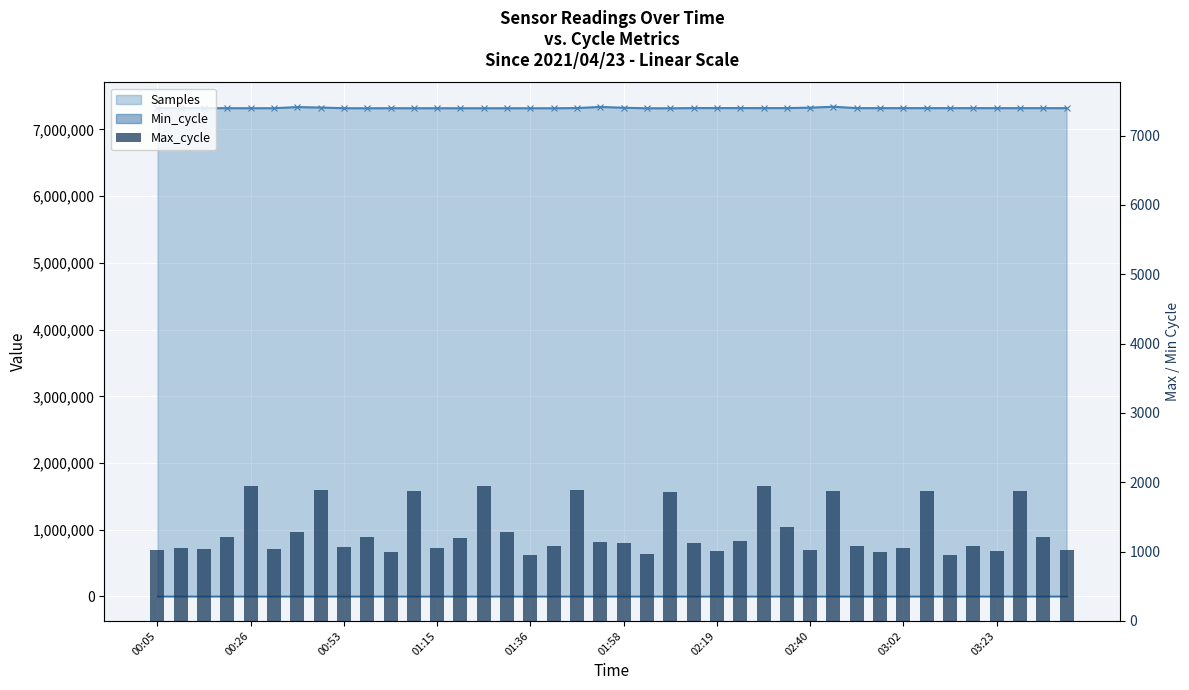

The chart shows a value of 1556 at 01:58. True or false?

False